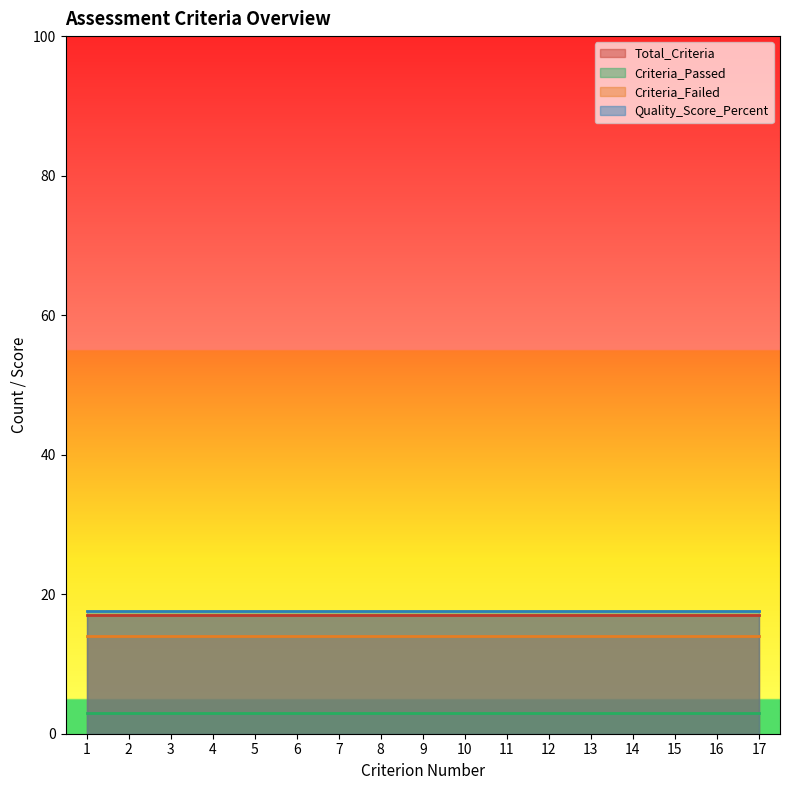

What is the approximate value of Total_Criteria at 8?

17.0